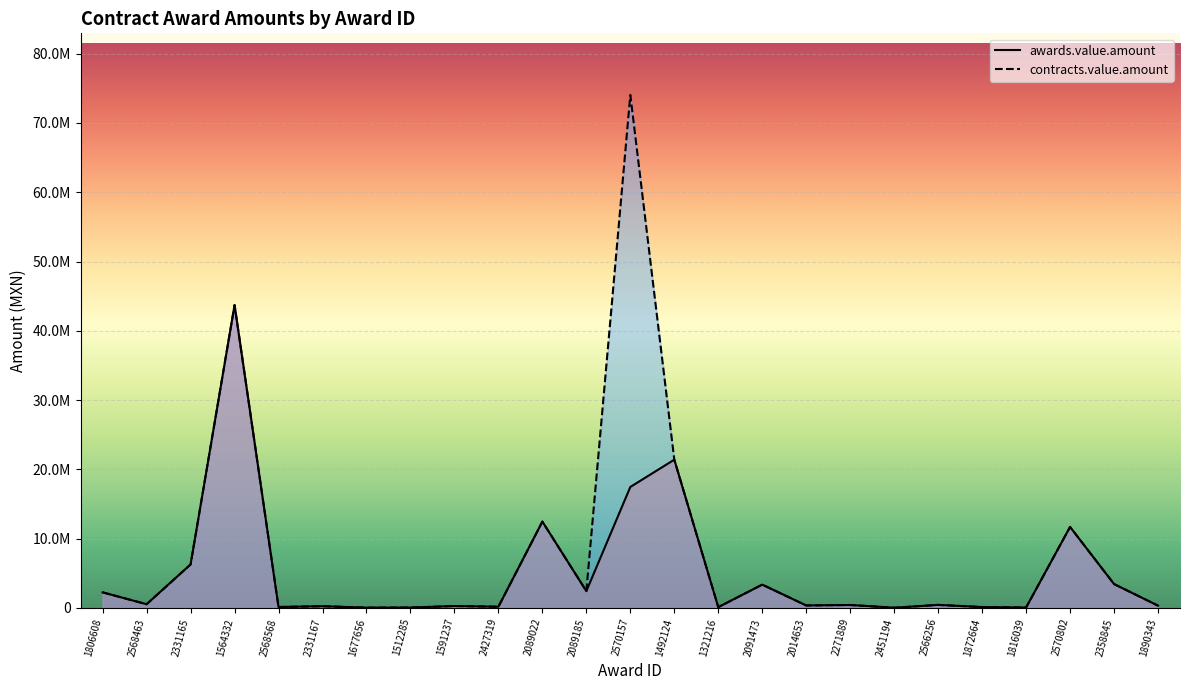

The awards.value.amount series shows 17373.8 at 2451194. True or false?

False